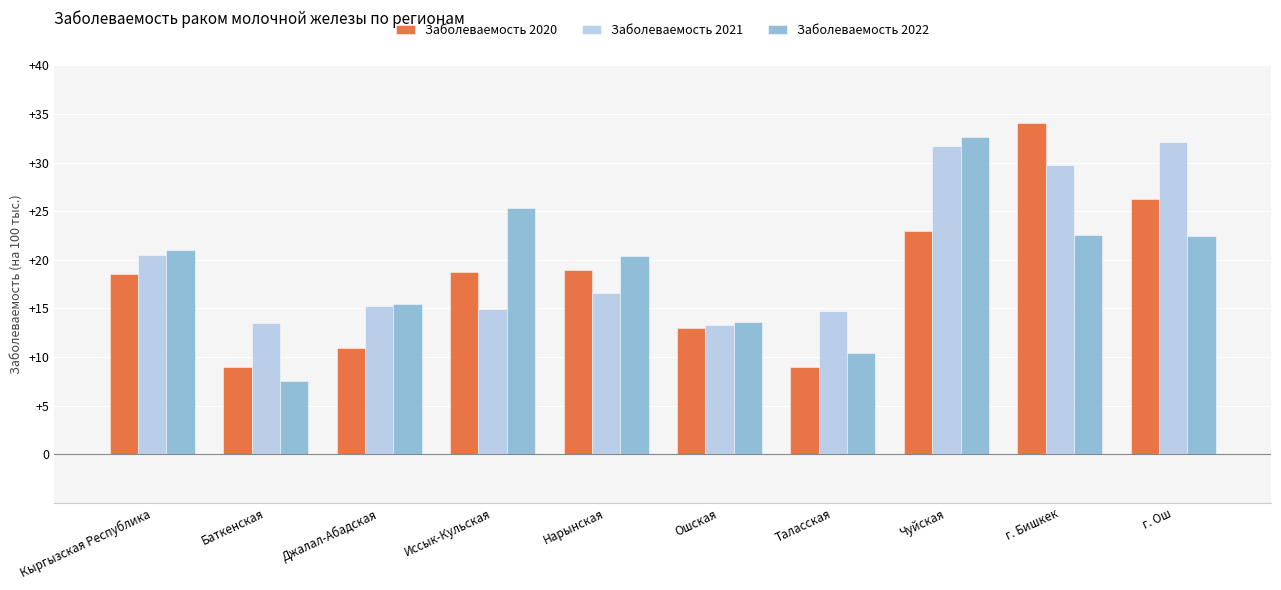

What is the difference between the Заболеваемость 2021 values at Баткенская and Иссык-Кульская?

1.4